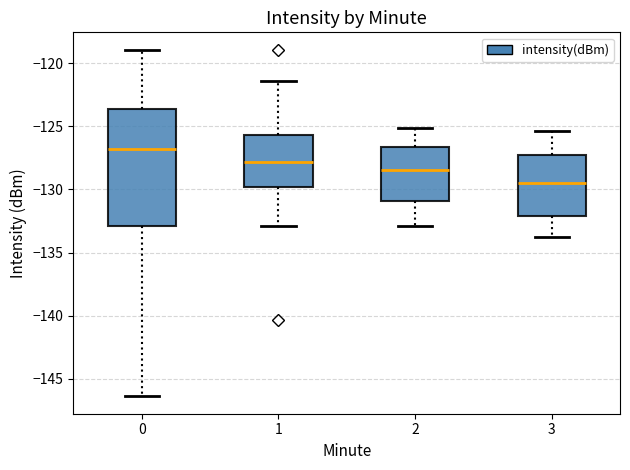

Which box is the tallest, from its lower edge to its upper edge?

0